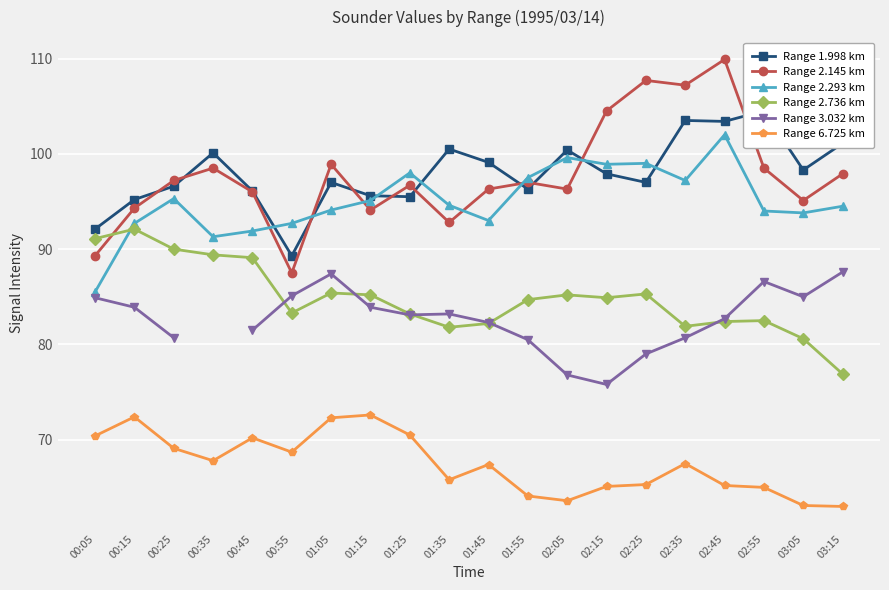

True or false: Range 3.032 km has a value of 33.5 at 02:05.

False